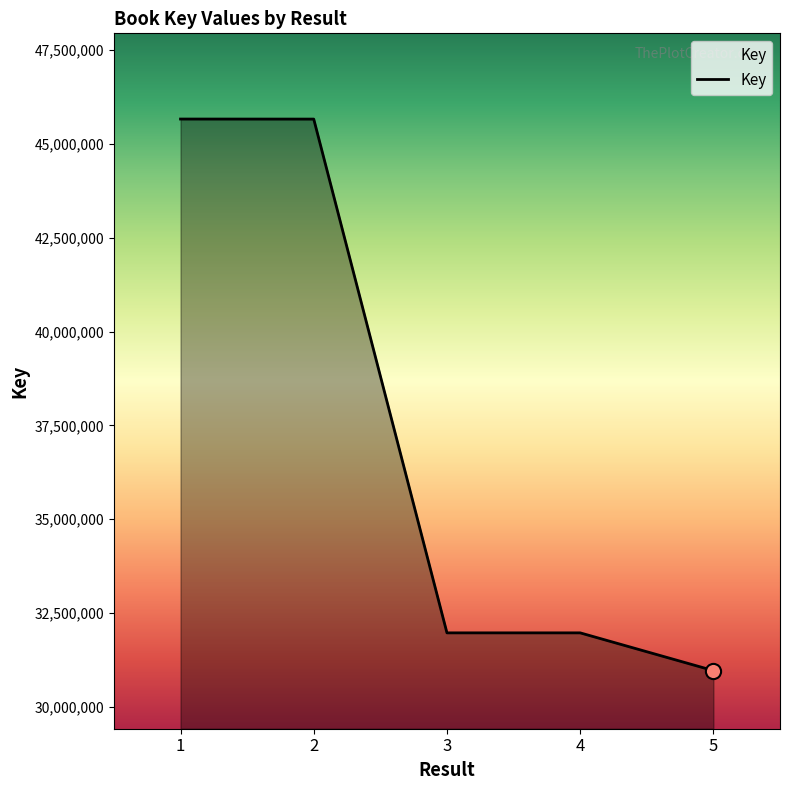

Between 1 and 5, which is larger?

1